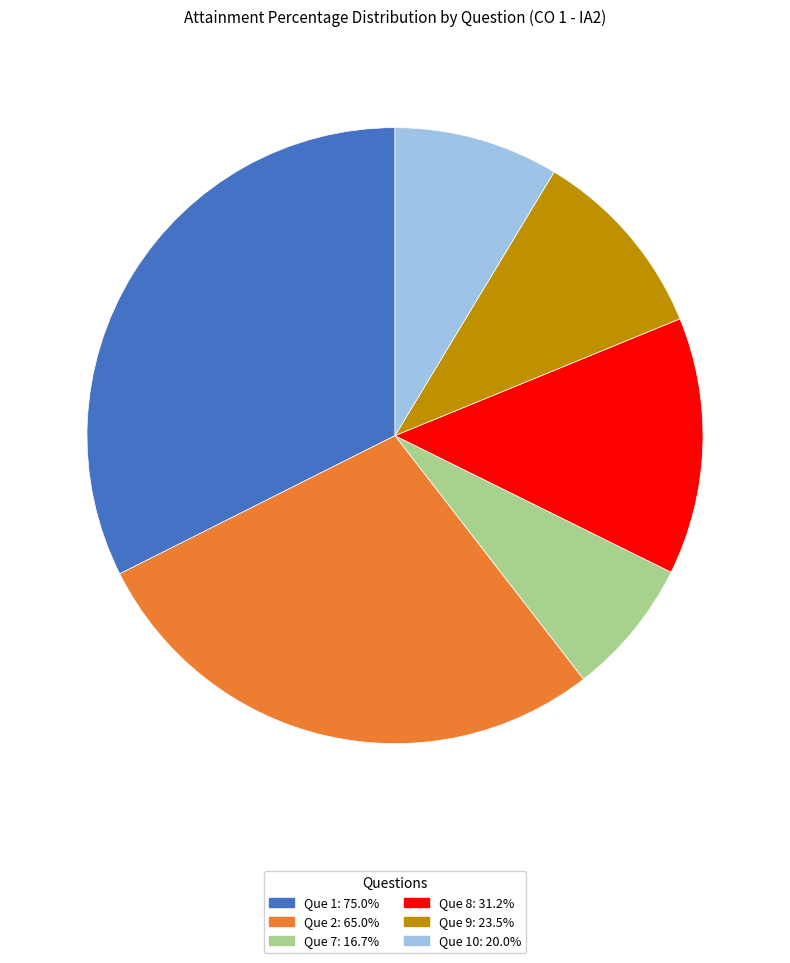

Do Que 2: 65.0% and Que 9: 23.5% together represent more than half of the pie?

No